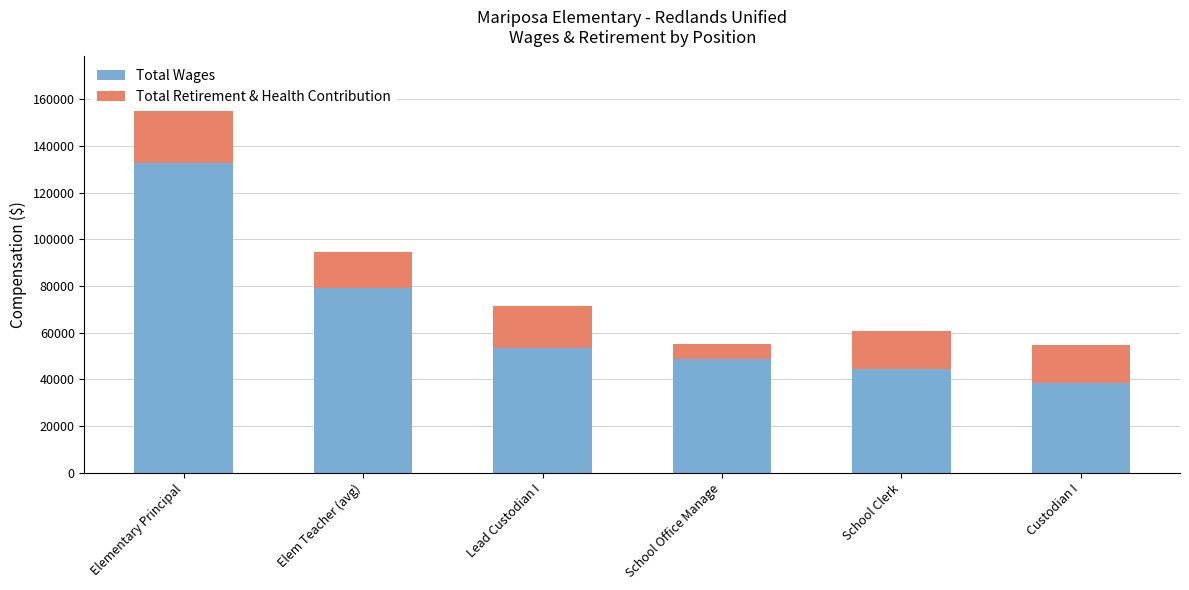

Reading right to left, list the values for the Total Wages series.

38604	44255	48497	53517	79195	132667